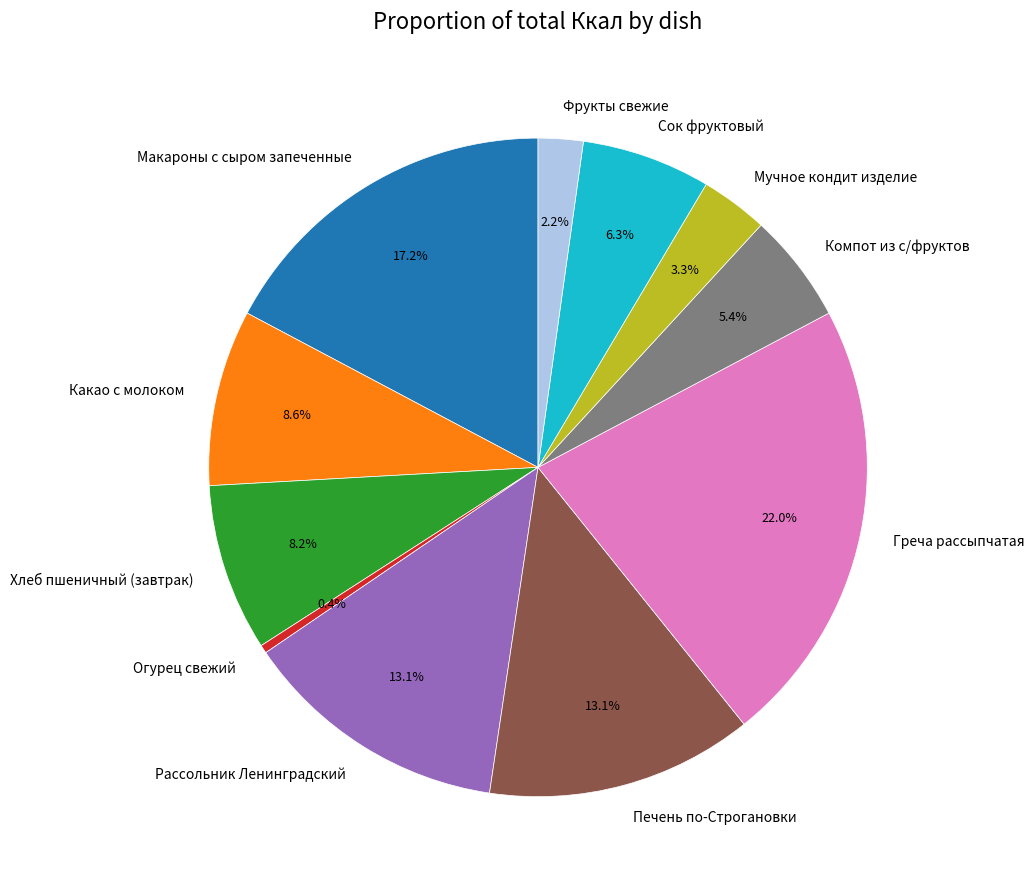

True or false: Печень по-Строгановки accounts for 13% of the total.

True